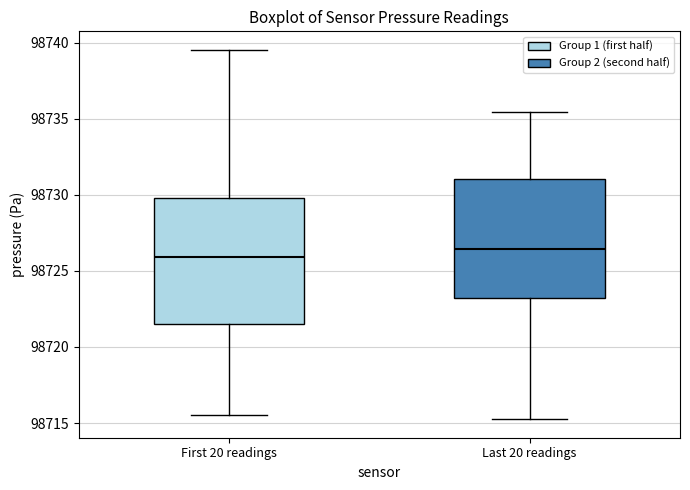

Reading left to right, read every box against the y-axis: the position of its median line, the range the box covers, and the ends of its whiskers. The values are not printed on the chart, so give them approximately, as read against the axis.

First 20 readings: median 98726.0, box 98721.5 to 98730.0, whiskers 98715.5 to 98739.5
Last 20 readings: median 98726.5, box 98723.0 to 98731.0, whiskers 98715.5 to 98735.5